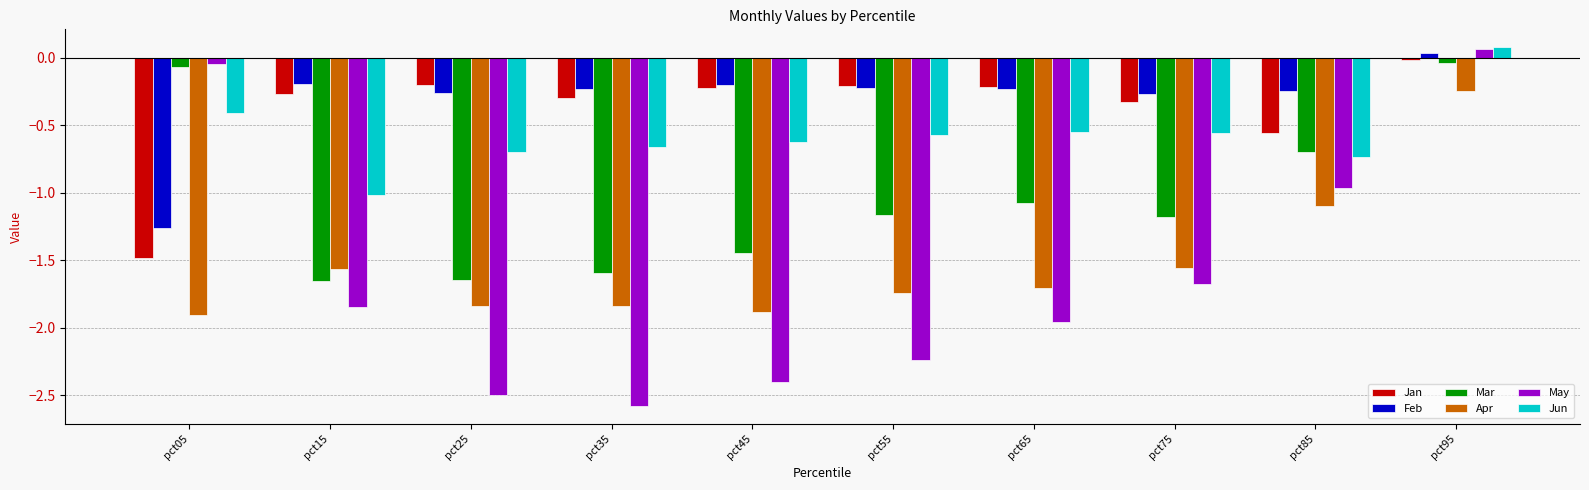

Is the value of Mar at pct15 greater than the value of Apr at pct85?

No